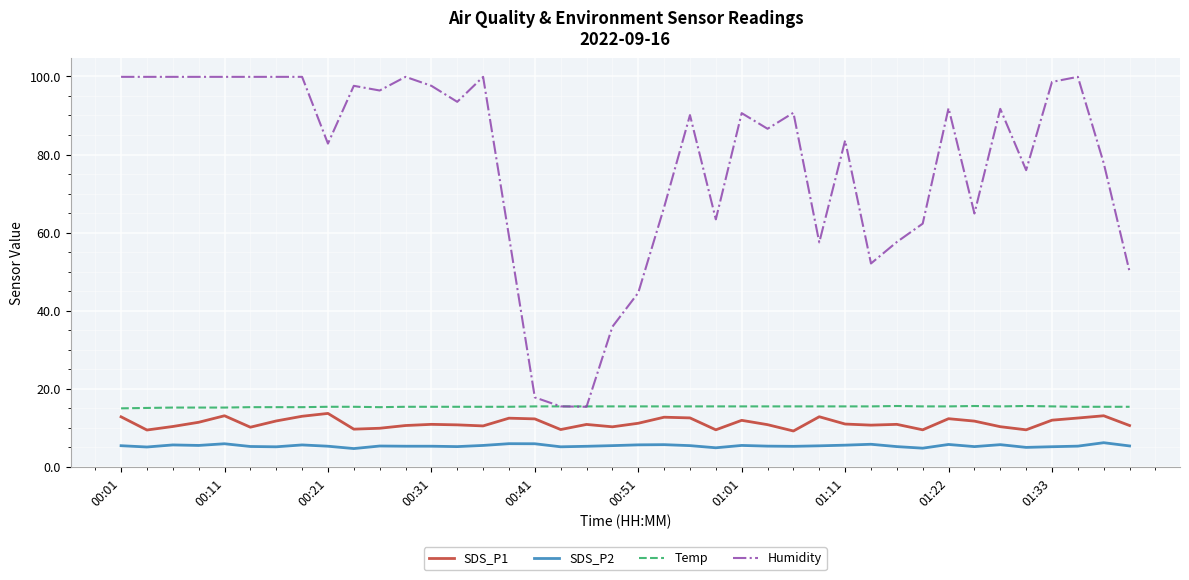

Which series has the largest total across all categories?

Humidity